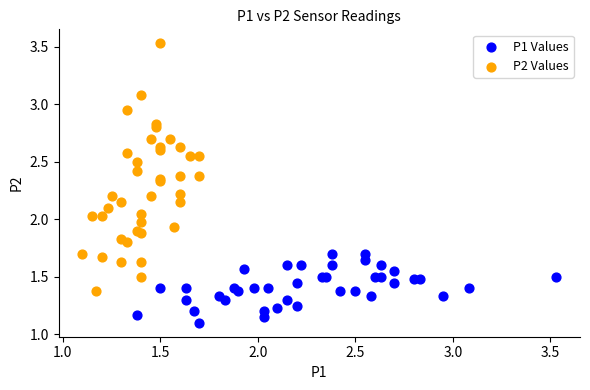

Which series has the widest spread of Y values?

P2 Values